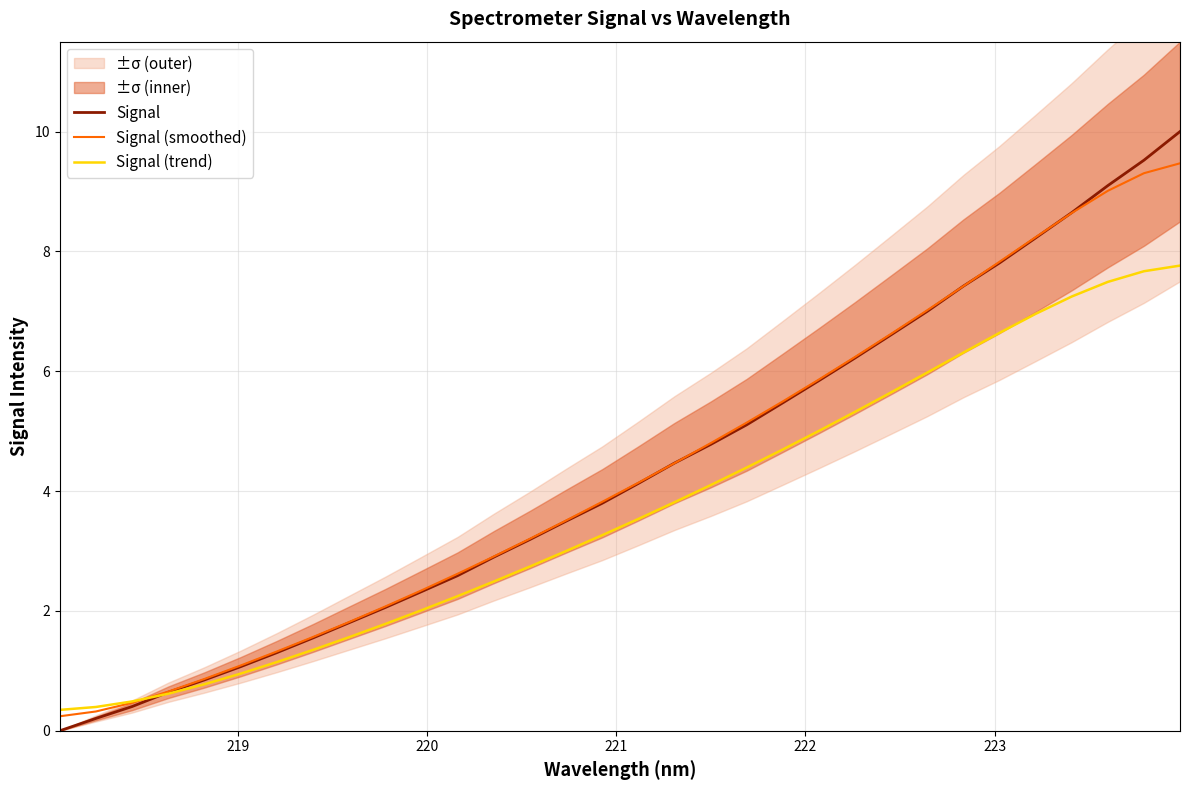

True or false: Signal (smoothed) has more than 1 points higher than both neighbors.

False